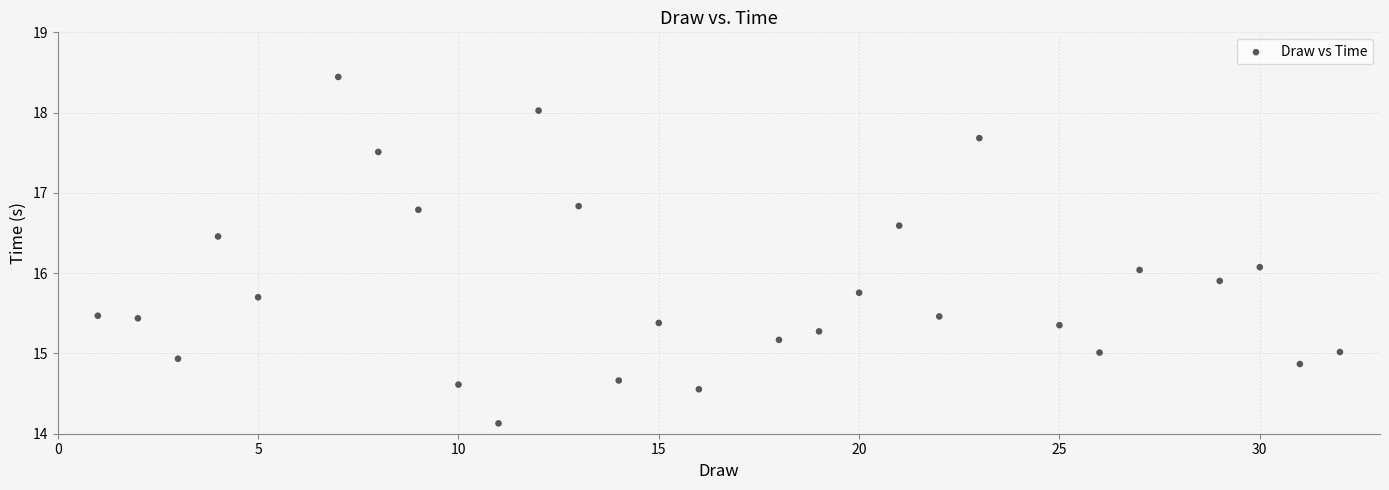

What is the range of X values (max minus min)?

31.0